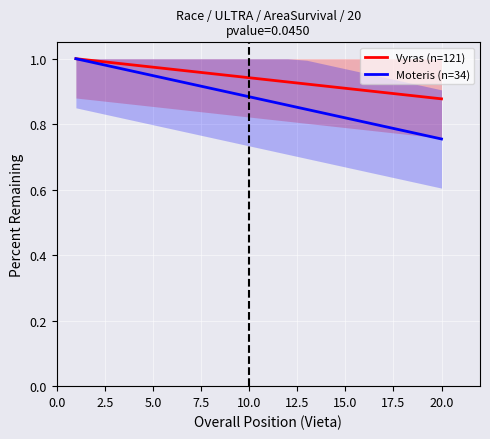

Is it true that Vyras (n=121) equals 0.3 at 5.0?

False